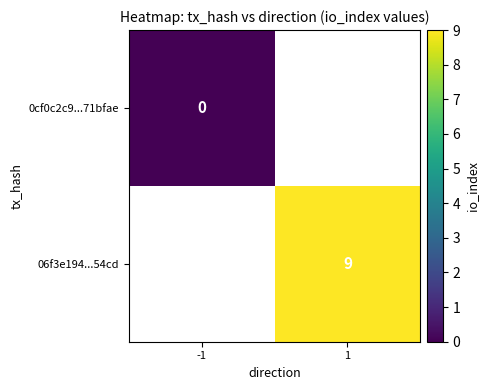

Is it true that 06f3e194...54cd equals 16 at 1?

False